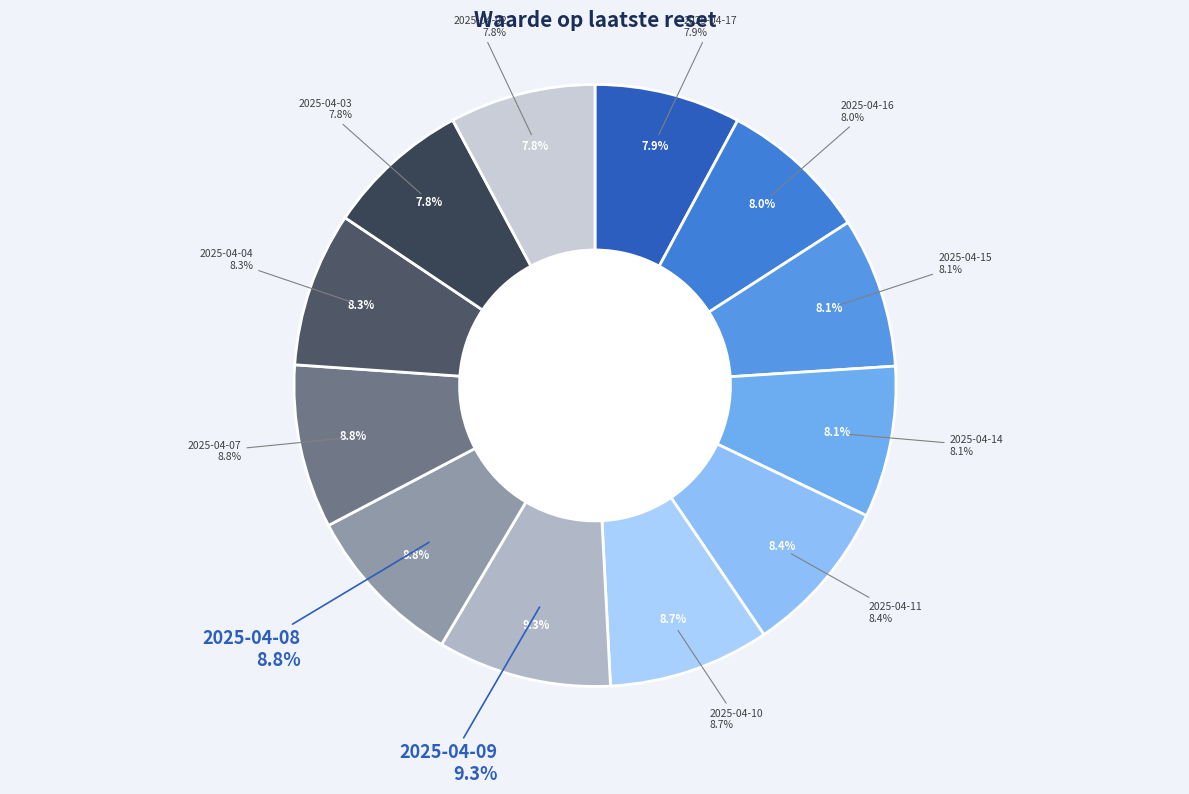

Between 2025-04-10 and 2025-04-07, which is larger?

2025-04-07